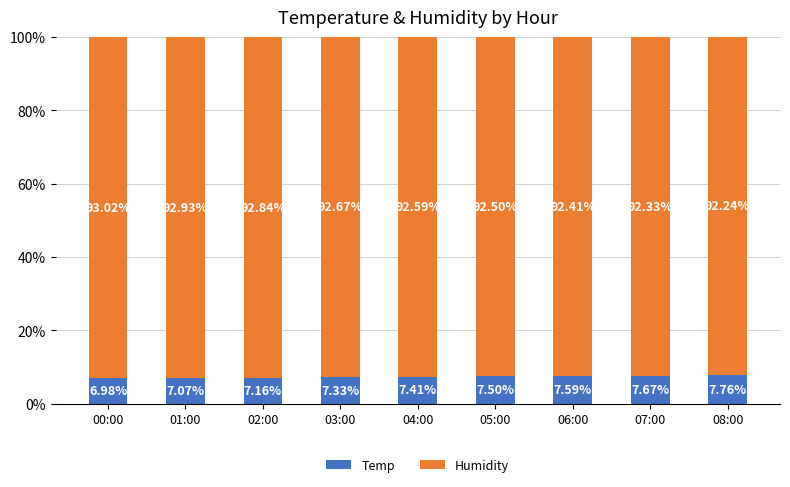

What are all the series names shown in the legend?

Temp, Humidity